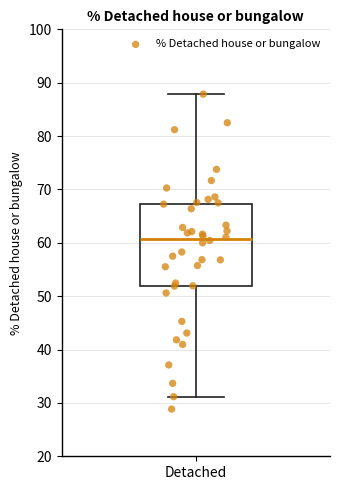

Read this box plot against the y-axis: the position of the median line, the range covered by the box, and the ends of both whiskers. The values are not printed on the chart, so give them approximately, as read against the axis.

median 61, box 52 to 67, whiskers 31 to 88